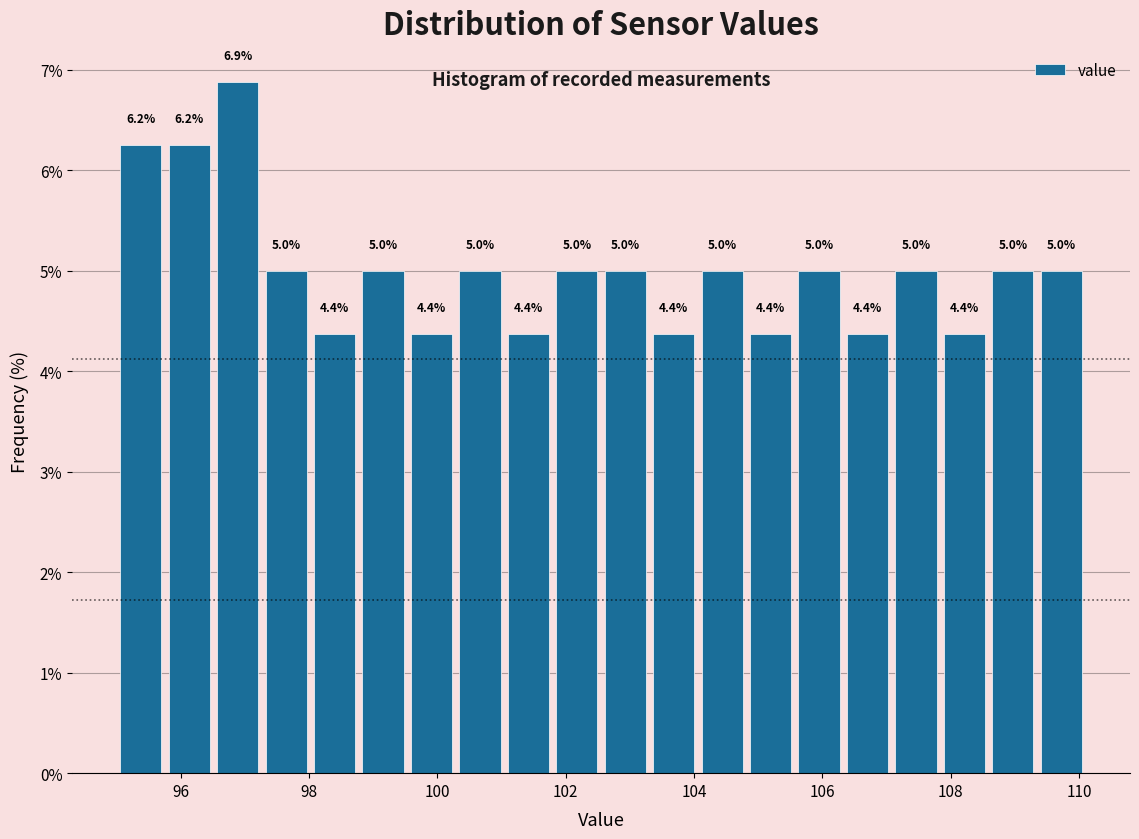

Read against the x-axis, roughly where is the centre of the tallest bar?

96.8